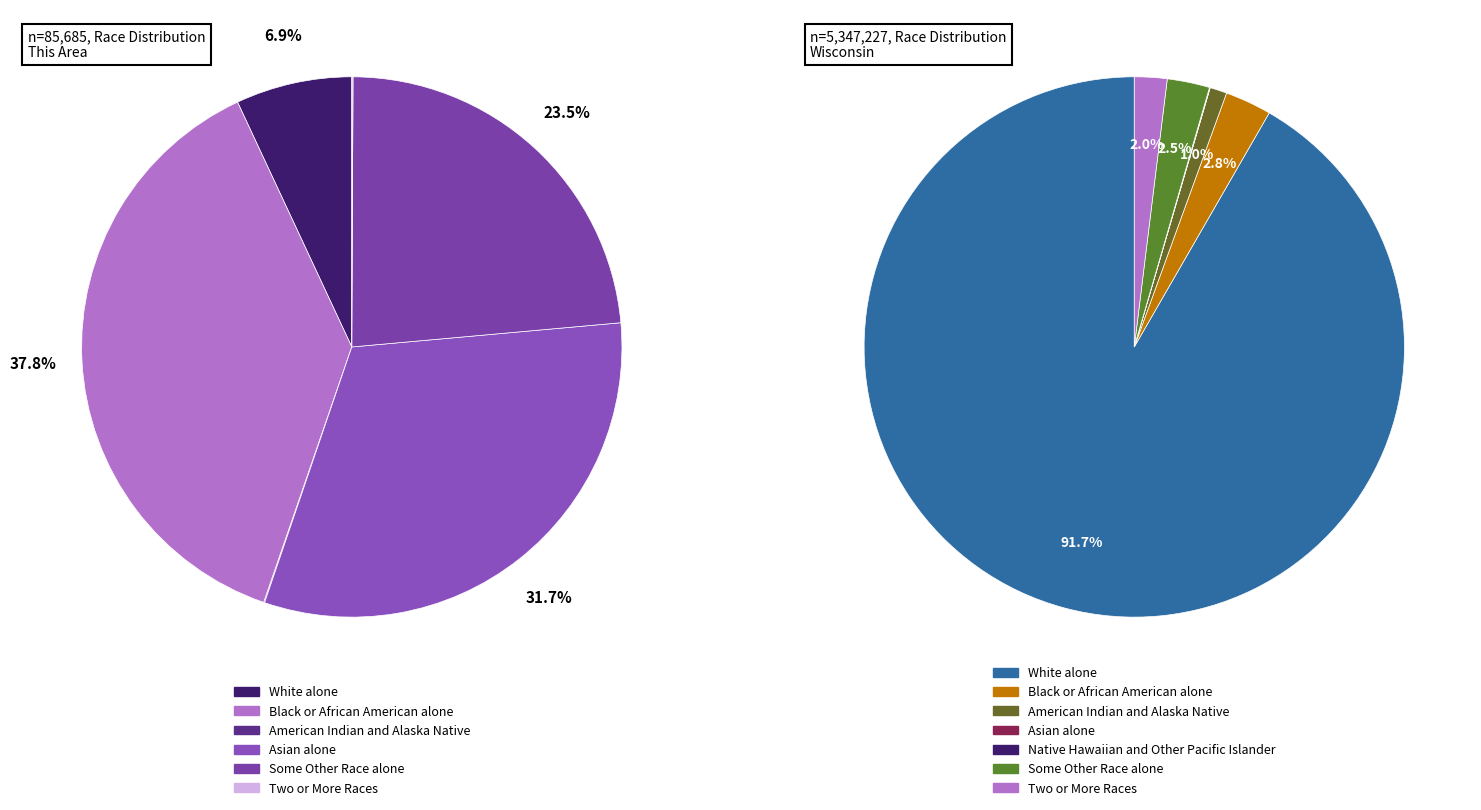

Combined, what portion of the pie is Black or African American alone and Some Other Race alone?

61.3%